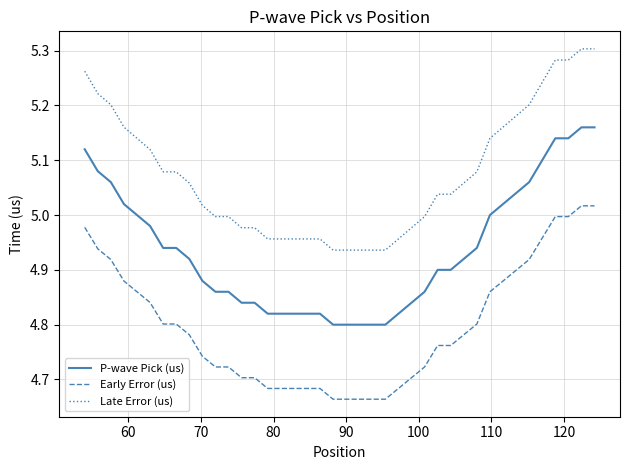

Rank the series by their maximum value, from highest to lowest.

Late Error (us), P-wave Pick (us), Early Error (us)